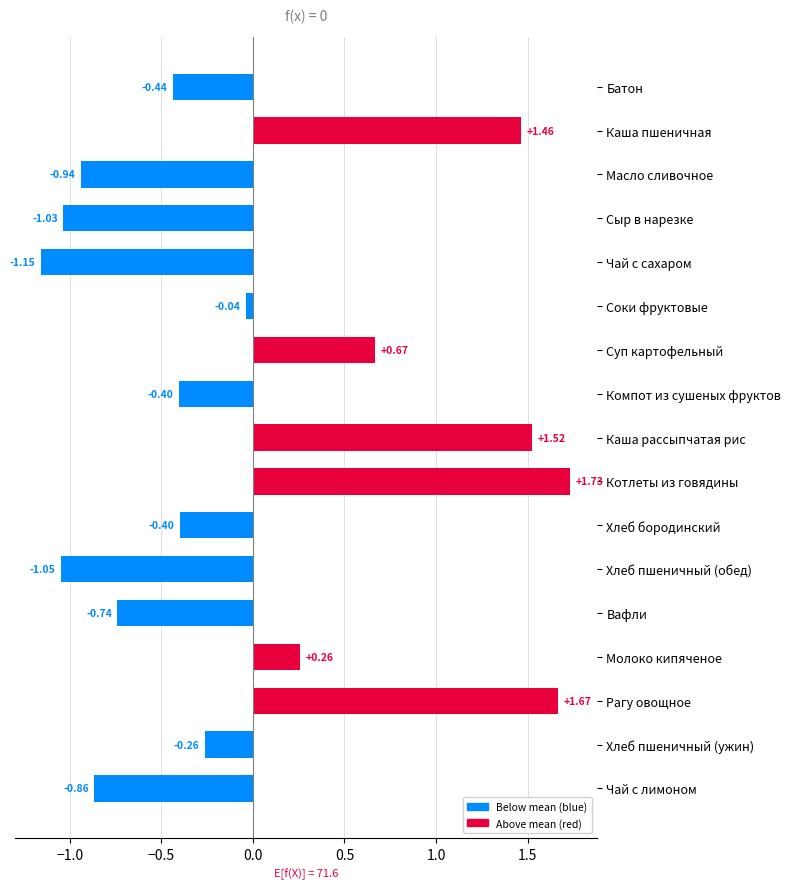

At which label is the value closest to 0?

Соки фруктовые